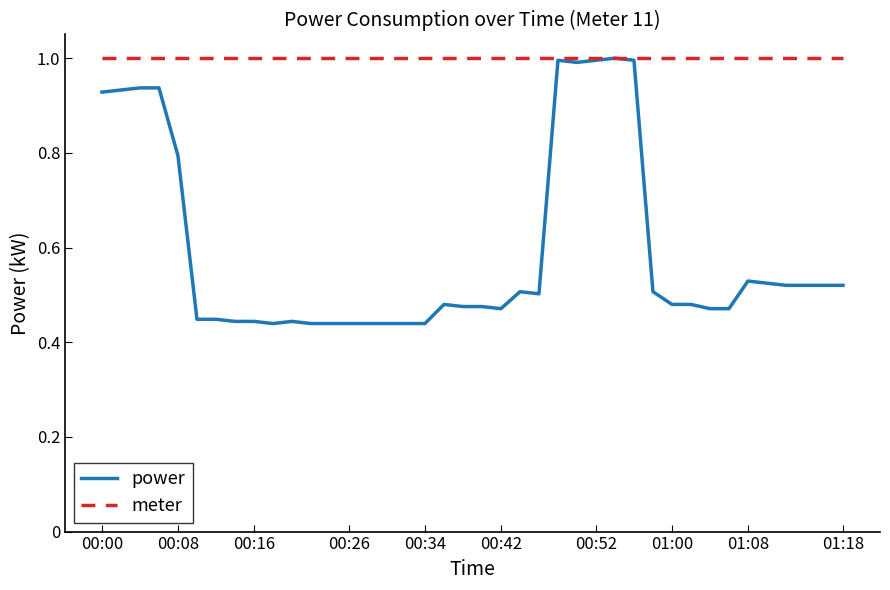

Which series has the largest total across all categories?

meter